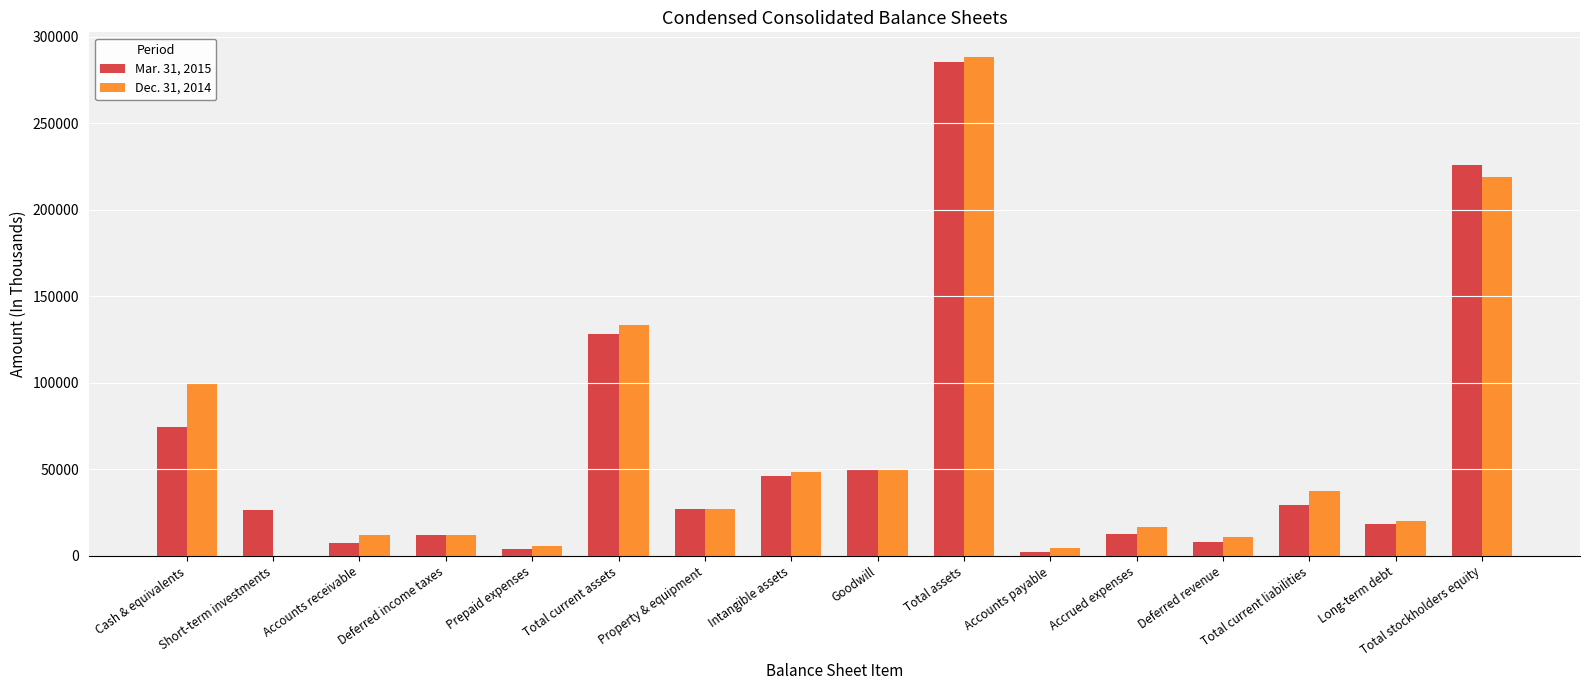

Which label corresponds to the largest value in the chart?

Total assets